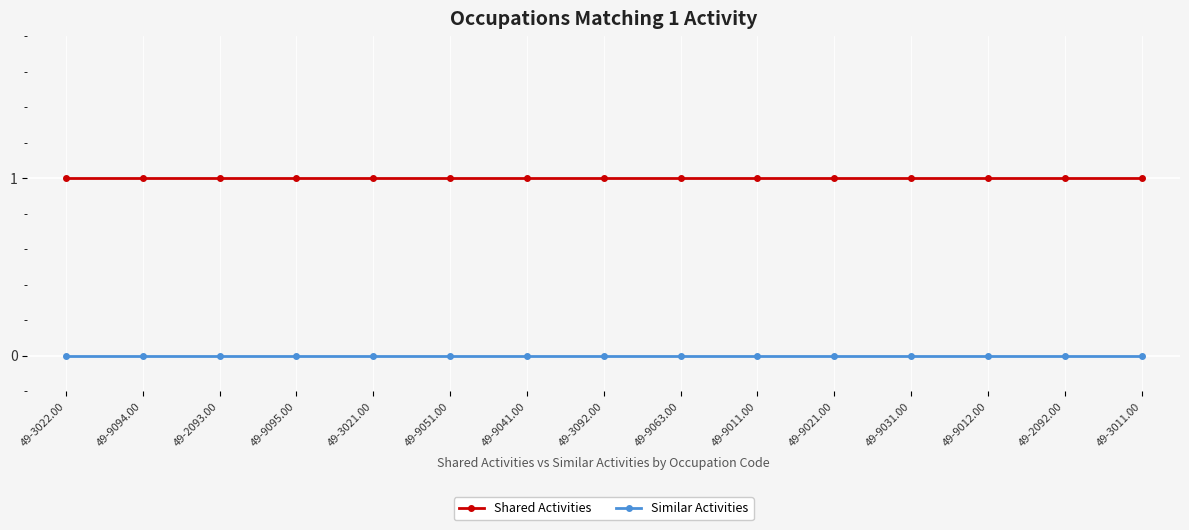

List the series in order of their overall mean, highest first.

Shared Activities, Similar Activities